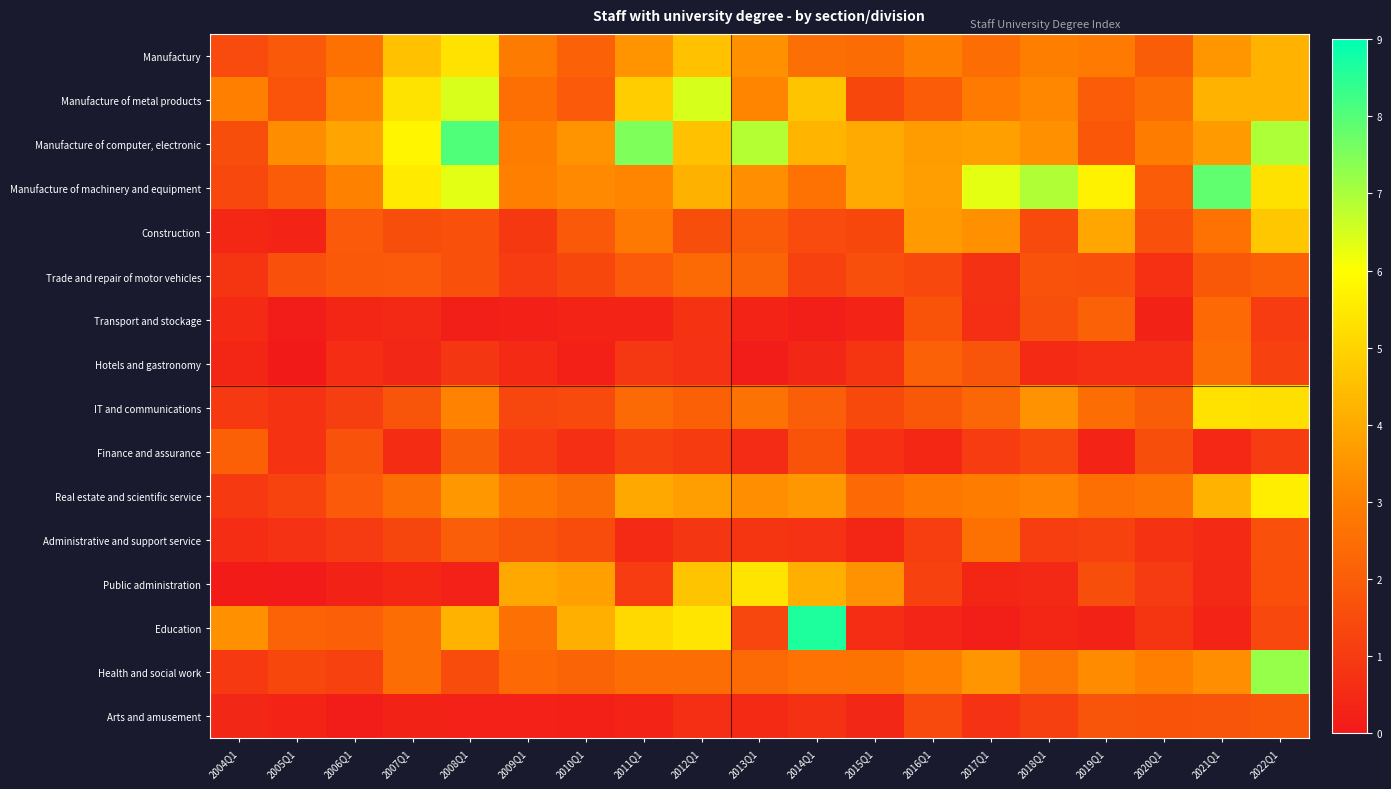

Reading right to left, extract all data points from this chart.

Manufactury: 2022Q1=4.2	2021Q1=3.5	2020Q1=2.0	2019Q1=2.9	2018Q1=3.0	2017Q1=2.5	2016Q1=3.0	2015Q1=2.4	2014Q1=2.5	2013Q1=3.4	2012Q1=4.5	2011Q1=3.5	2010Q1=2.1	2009Q1=2.9	2008Q1=5.3	2007Q1=4.5	2006Q1=2.6	2005Q1=1.9	2004Q1=1.5
Manufacture of metal products: 2022Q1=4.2	2021Q1=4.2	2020Q1=2.5	2019Q1=2.0	2018Q1=3.2	2017Q1=2.9	2016Q1=2.0	2015Q1=1.4	2014Q1=4.6	2013Q1=3.1	2012Q1=6.5	2011Q1=4.8	2010Q1=1.9	2009Q1=2.5	2008Q1=6.5	2007Q1=5.3	2006Q1=3.2	2005Q1=1.7	2004Q1=3.0
Manufacture of computer, electronic: 2022Q1=7.0	2021Q1=3.6	2020Q1=2.9	2019Q1=1.8	2018Q1=3.4	2017Q1=3.7	2016Q1=3.7	2015Q1=4.0	2014Q1=4.3	2013Q1=6.9	2012Q1=4.6	2011Q1=7.5	2010Q1=3.5	2009Q1=2.9	2008Q1=8.1	2007Q1=5.8	2006Q1=3.9	2005Q1=3.3	2004Q1=1.6
Manufacture of machinery and equipment: 2022Q1=5.3	2021Q1=7.9	2020Q1=2.0	2019Q1=5.7	2018Q1=6.9	2017Q1=6.3	2016Q1=3.7	2015Q1=4.0	2014Q1=2.6	2013Q1=3.4	2012Q1=4.2	2011Q1=3.1	2010Q1=3.2	2009Q1=3.0	2008Q1=6.3	2007Q1=5.5	2006Q1=3.0	2005Q1=2.0	2004Q1=1.4
Construction: 2022Q1=4.7	2021Q1=2.6	2020Q1=1.6	2019Q1=3.9	2018Q1=1.4	2017Q1=3.4	2016Q1=3.7	2015Q1=1.4	2014Q1=1.5	2013Q1=1.9	2012Q1=1.6	2011Q1=2.8	2010Q1=1.9	2009Q1=0.9	2008Q1=1.6	2007Q1=1.6	2006Q1=1.9	2005Q1=0.3	2004Q1=0.4
Trade and repair of motor vehicles: 2022Q1=2.1	2021Q1=1.9	2020Q1=0.7	2019Q1=1.7	2018Q1=1.7	2017Q1=0.7	2016Q1=1.4	2015Q1=1.6	2014Q1=1.2	2013Q1=2.2	2012Q1=2.4	2011Q1=1.9	2010Q1=1.4	2009Q1=1.0	2008Q1=1.6	2007Q1=1.9	2006Q1=1.9	2005Q1=1.7	2004Q1=0.8
Transport and stockage: 2022Q1=1.0	2021Q1=2.4	2020Q1=0.3	2019Q1=2.1	2018Q1=1.6	2017Q1=0.7	2016Q1=1.7	2015Q1=0.3	2014Q1=0.2	2013Q1=0.3	2012Q1=0.8	2011Q1=0.3	2010Q1=0.3	2009Q1=0.2	2008Q1=0.2	2007Q1=0.5	2006Q1=0.4	2005Q1=0.1	2004Q1=0.5
Hotels and gastronomy: 2022Q1=1.2	2021Q1=2.5	2020Q1=0.6	2019Q1=0.6	2018Q1=0.5	2017Q1=1.8	2016Q1=2.1	2015Q1=0.8	2014Q1=0.4	2013Q1=0.1	2012Q1=0.7	2011Q1=0.9	2010Q1=0.2	2009Q1=0.5	2008Q1=0.9	2007Q1=0.4	2006Q1=0.6	2005Q1=0.0	2004Q1=0.4
IT and communications: 2022Q1=5.3	2021Q1=5.3	2020Q1=2.0	2019Q1=2.5	2018Q1=3.4	2017Q1=2.3	2016Q1=1.9	2015Q1=1.4	2014Q1=2.0	2013Q1=2.6	2012Q1=2.1	2011Q1=2.4	2010Q1=1.4	2009Q1=1.4	2008Q1=3.1	2007Q1=1.8	2006Q1=1.1	2005Q1=0.8	2004Q1=0.9
Finance and assurance: 2022Q1=1.0	2021Q1=0.4	2020Q1=1.6	2019Q1=0.4	2018Q1=1.4	2017Q1=1.0	2016Q1=0.4	2015Q1=0.7	2014Q1=1.7	2013Q1=0.5	2012Q1=1.0	2011Q1=1.2	2010Q1=0.6	2009Q1=1.0	2008Q1=2.0	2007Q1=0.6	2006Q1=1.7	2005Q1=0.8	2004Q1=2.1
Real estate and scientific service: 2022Q1=5.6	2021Q1=4.2	2020Q1=2.7	2019Q1=2.5	2018Q1=3.1	2017Q1=2.9	2016Q1=2.8	2015Q1=2.3	2014Q1=3.6	2013Q1=3.4	2012Q1=3.7	2011Q1=4.0	2010Q1=2.5	2009Q1=2.7	2008Q1=3.6	2007Q1=2.5	2006Q1=1.9	2005Q1=1.3	2004Q1=0.9
Administrative and support service: 2022Q1=1.6	2021Q1=0.5	2020Q1=0.8	2019Q1=1.2	2018Q1=1.1	2017Q1=2.6	2016Q1=1.1	2015Q1=0.4	2014Q1=0.8	2013Q1=0.8	2012Q1=0.9	2011Q1=0.5	2010Q1=1.5	2009Q1=1.8	2008Q1=2.0	2007Q1=1.3	2006Q1=1.0	2005Q1=0.7	2004Q1=0.6
Public administration: 2022Q1=1.6	2021Q1=0.5	2020Q1=1.0	2019Q1=1.6	2018Q1=0.5	2017Q1=0.4	2016Q1=1.2	2015Q1=3.5	2014Q1=4.1	2013Q1=5.4	2012Q1=4.6	2011Q1=1.0	2010Q1=3.7	2009Q1=4.0	2008Q1=0.2	2007Q1=0.4	2006Q1=0.3	2005Q1=0.1	2004Q1=0.1
Education: 2022Q1=1.4	2021Q1=0.3	2020Q1=0.8	2019Q1=0.3	2018Q1=0.4	2017Q1=0.2	2016Q1=0.4	2015Q1=0.6	2014Q1=8.6	2013Q1=1.3	2012Q1=5.4	2011Q1=5.1	2010Q1=4.1	2009Q1=2.6	2008Q1=4.2	2007Q1=2.5	2006Q1=2.1	2005Q1=2.2	2004Q1=3.4
Health and social work: 2022Q1=7.2	2021Q1=3.4	2020Q1=3.0	2019Q1=3.3	2018Q1=2.7	2017Q1=3.5	2016Q1=3.0	2015Q1=2.7	2014Q1=2.6	2013Q1=2.4	2012Q1=2.5	2011Q1=2.5	2010Q1=2.2	2009Q1=2.4	2008Q1=1.5	2007Q1=2.5	2006Q1=1.2	2005Q1=1.4	2004Q1=0.9
Arts and amusement: 2022Q1=1.9	2021Q1=1.8	2020Q1=1.7	2019Q1=1.8	2018Q1=1.2	2017Q1=0.7	2016Q1=1.4	2015Q1=0.4	2014Q1=0.7	2013Q1=0.5	2012Q1=0.6	2011Q1=0.3	2010Q1=0.2	2009Q1=0.2	2008Q1=0.2	2007Q1=0.3	2006Q1=0.1	2005Q1=0.3	2004Q1=0.4